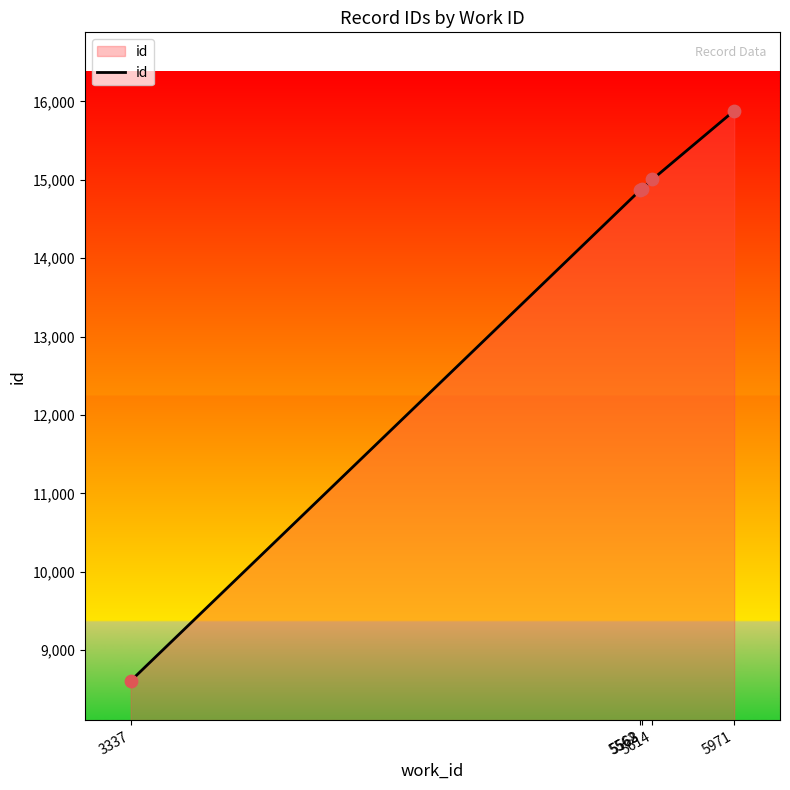

Approximately how many times larger is the value at 5562 compared to 3337?

1.7